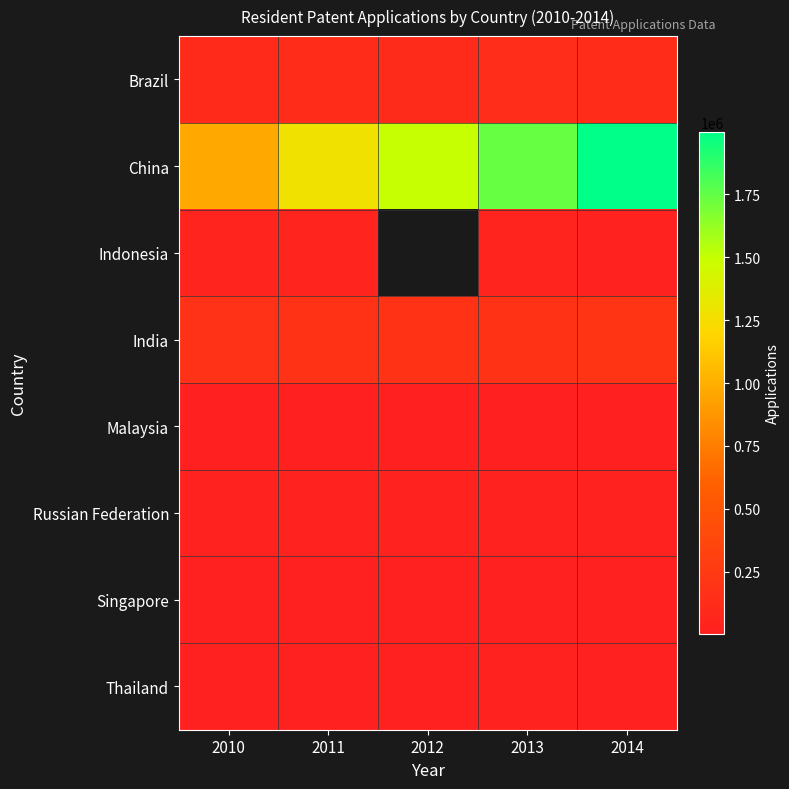

At which label is China closest to 1485238?

2012